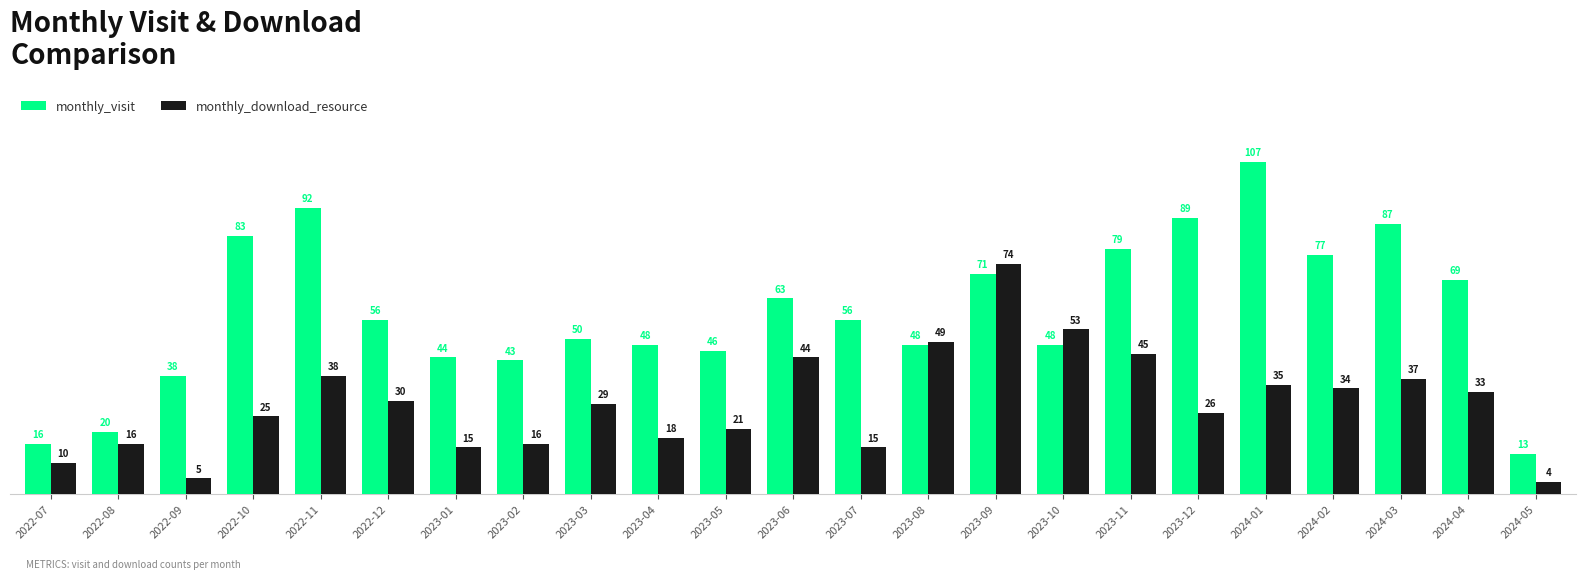

Reading right to left, list all the values displayed in this chart.

monthly_visit: 2024-05=13	2024-04=69	2024-03=87	2024-02=77	2024-01=107	2023-12=89	2023-11=79	2023-10=48	2023-09=71	2023-08=48	2023-07=56	2023-06=63	2023-05=46	2023-04=48	2023-03=50	2023-02=43	2023-01=44	2022-12=56	2022-11=92	2022-10=83	2022-09=38	2022-08=20	2022-07=16
monthly_download_resource: 2024-05=4	2024-04=33	2024-03=37	2024-02=34	2024-01=35	2023-12=26	2023-11=45	2023-10=53	2023-09=74	2023-08=49	2023-07=15	2023-06=44	2023-05=21	2023-04=18	2023-03=29	2023-02=16	2023-01=15	2022-12=30	2022-11=38	2022-10=25	2022-09=5	2022-08=16	2022-07=10